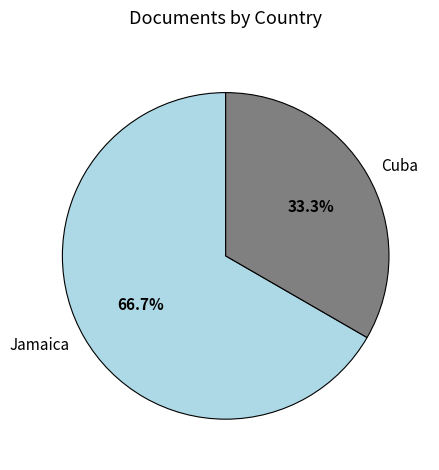

Which has a higher value, Cuba or Jamaica?

Jamaica